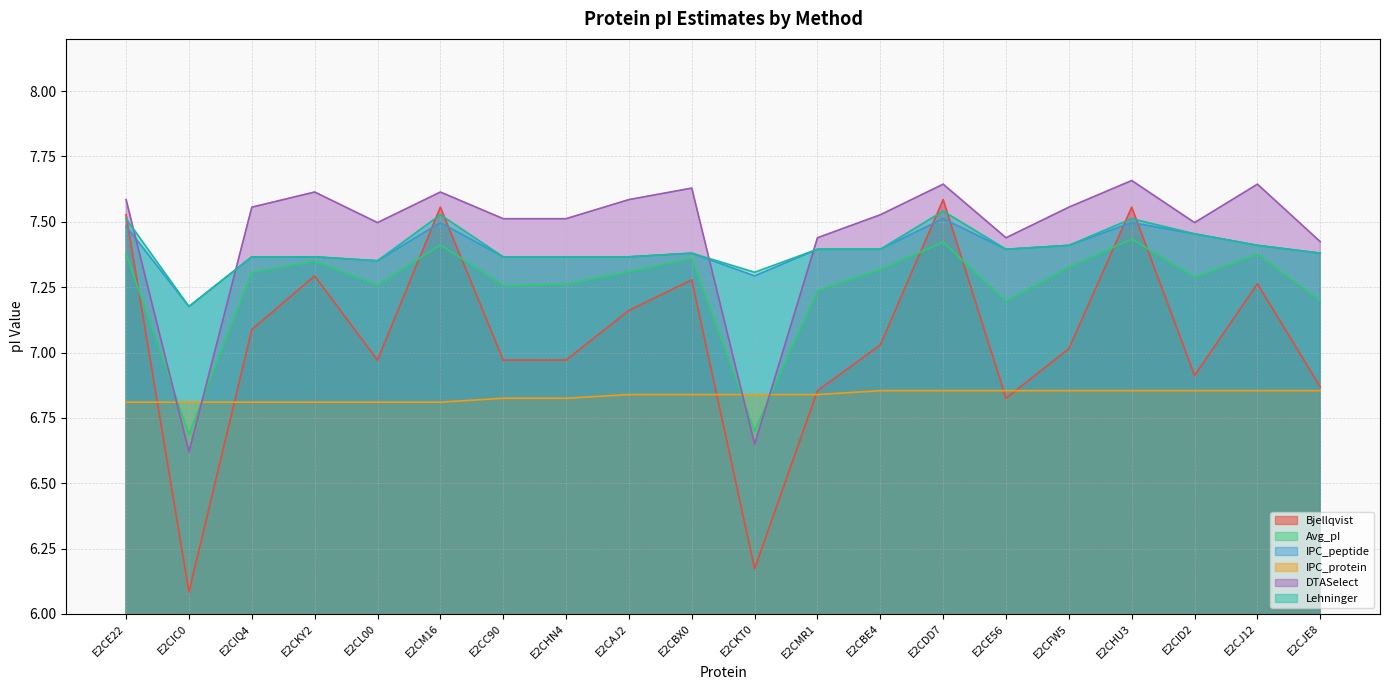

What is the value of the IPC_protein point at the 8th from the left?

6.8